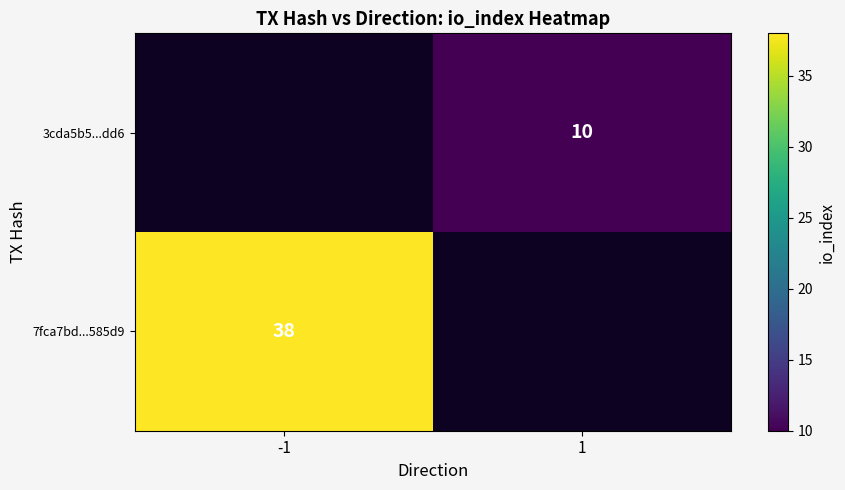

At how many categories does at least one series exceed 34?

1